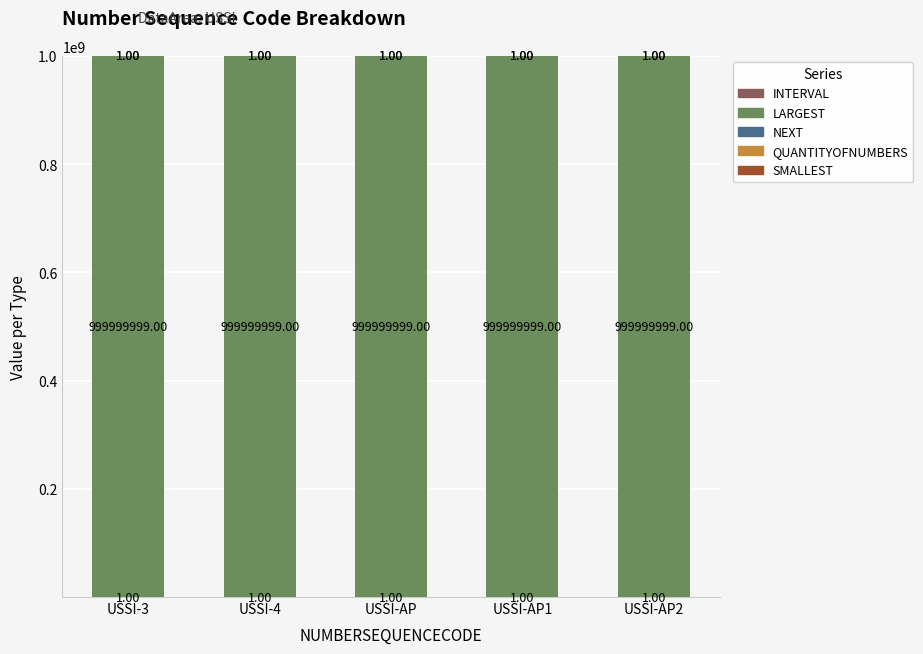

At how many categories does at least one series exceed 802724219?

5